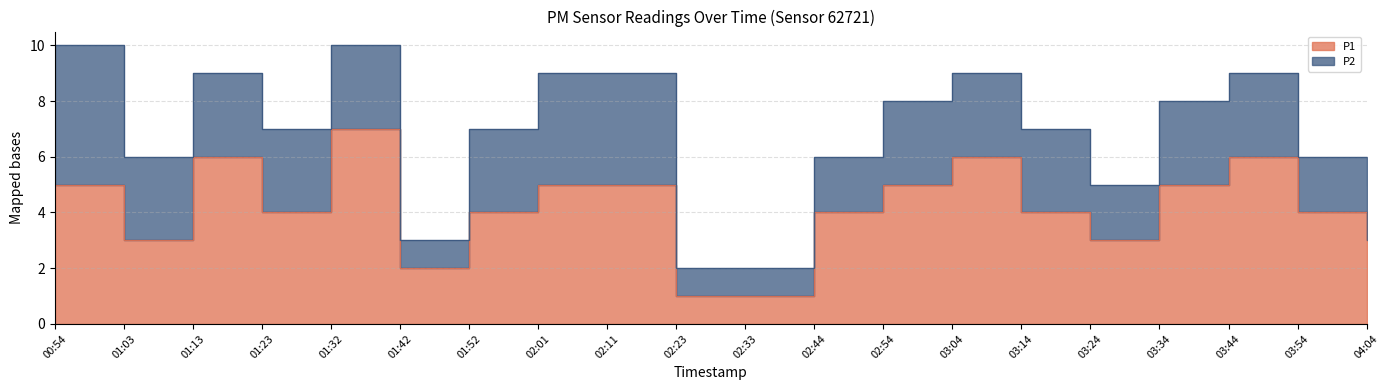

Does the chart have visible grid lines?

Yes